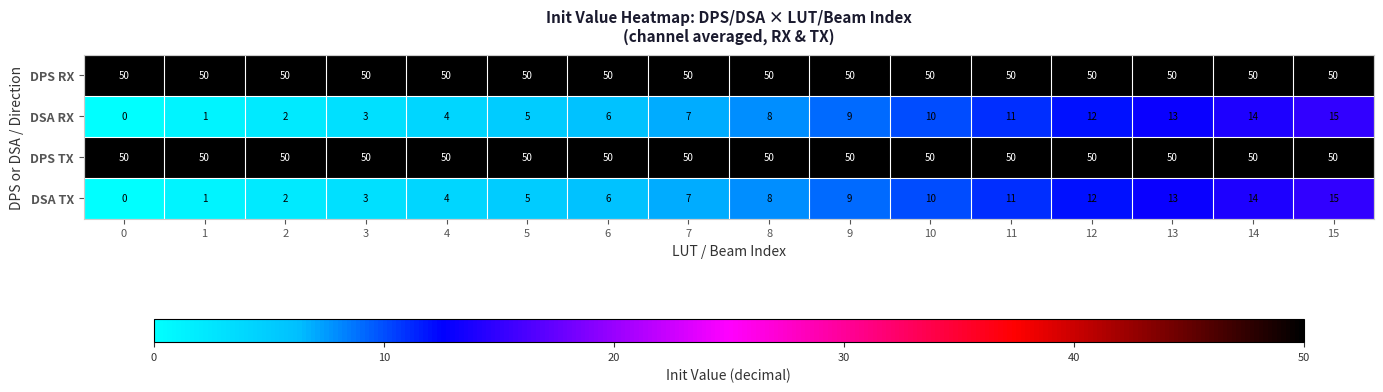

Read the DSA RX value at 11, to the nearest 10.

10